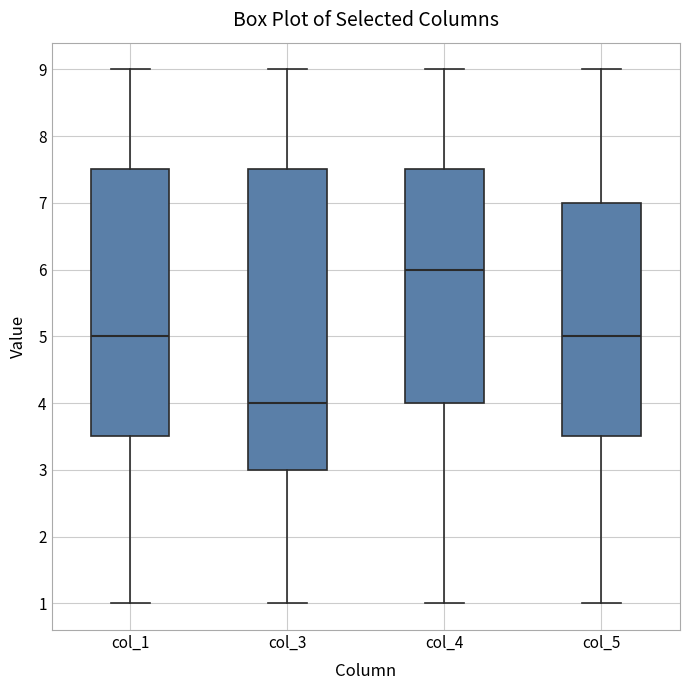

Reading left to right, read every box against the y-axis: the position of its median line, the range the box covers, and the ends of its whiskers. The values are not printed on the chart, so give them approximately, as read against the axis.

col_1: median 5.0, box 3.5 to 7.5, whiskers 1.0 to 9.0
col_3: median 4.0, box 3.0 to 7.5, whiskers 1.0 to 9.0
col_4: median 6.0, box 4.0 to 7.5, whiskers 1.0 to 9.0
col_5: median 5.0, box 3.5 to 7.0, whiskers 1.0 to 9.0